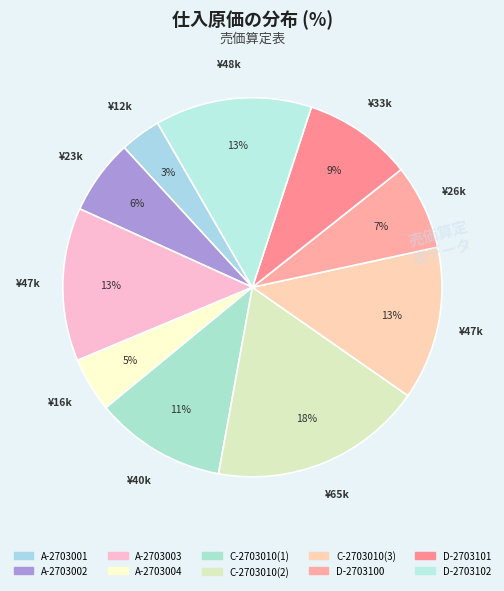

Approximately how many times larger is the value at A-2703003 compared to C-2703010(1)?

1.2